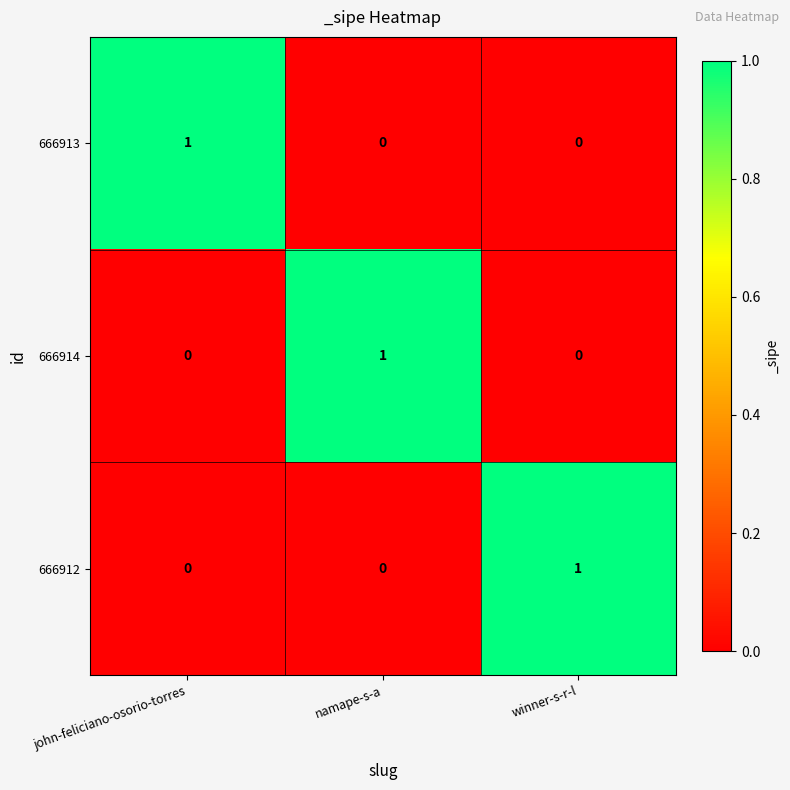

What is the total value across all series at winner-s-r-l?

1